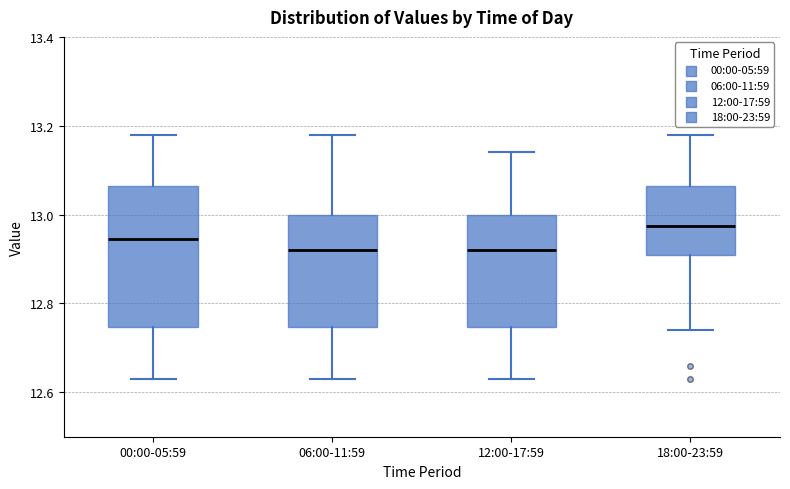

Where does the upper whisker of the box for 00:00-05:59 end on the y-axis? The values are not printed on the chart, so give them approximately, as read against the axis.

13.18